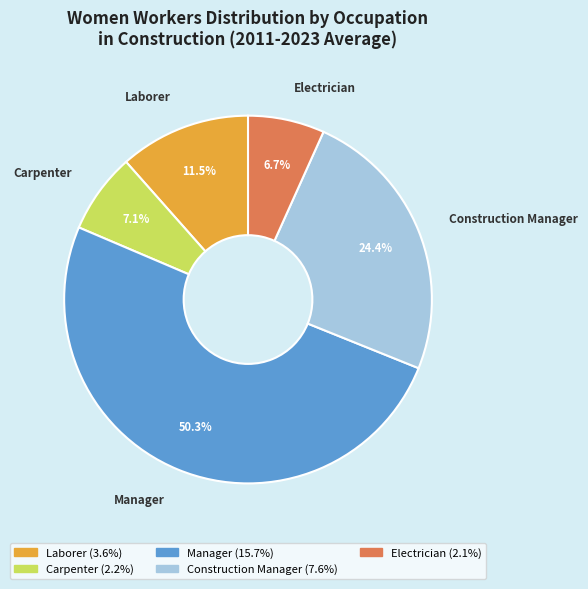

Does Construction Manager represent more than half of the total?

No